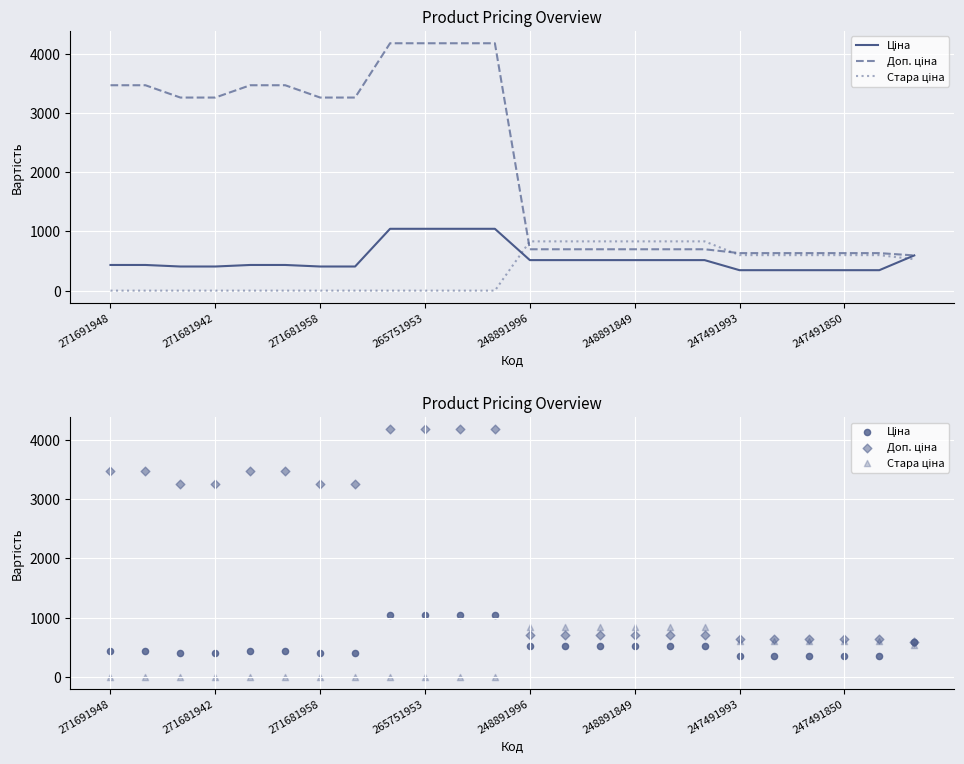

What is the total value across all series at 271691948?

3903.8